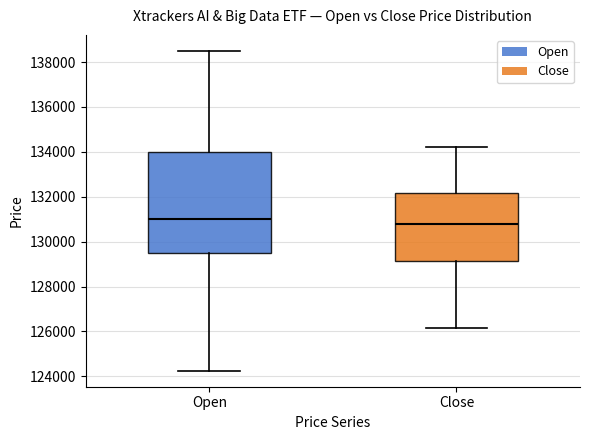

Which box's median line is the highest?

Open